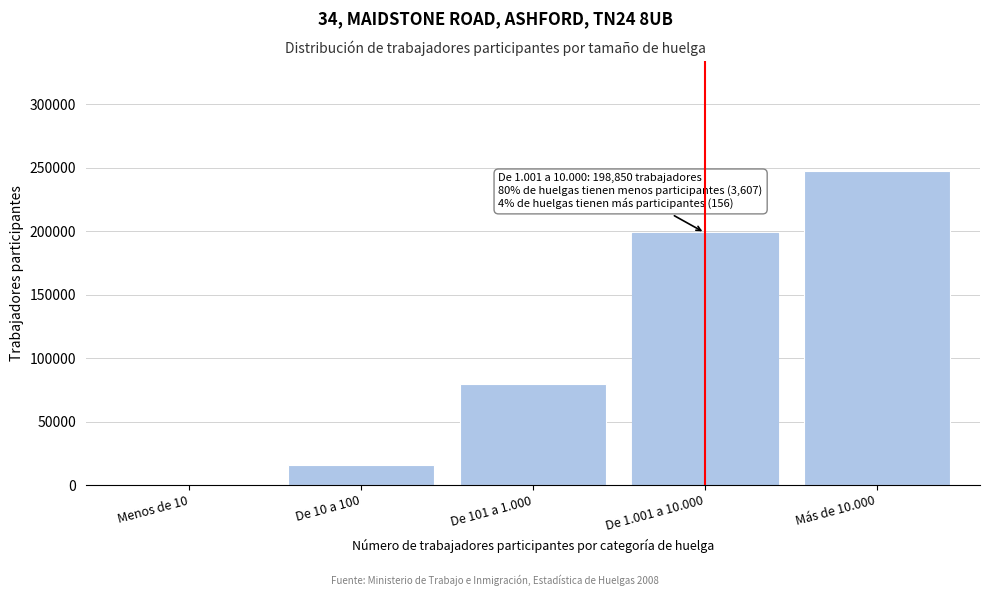

Reading right to left, list all the values displayed in this chart.

Más de 10.000=247543	De 1.001 a 10.000=198850	De 101 a 1.000=79557	De 10 a 100=16155	Menos de 10=403